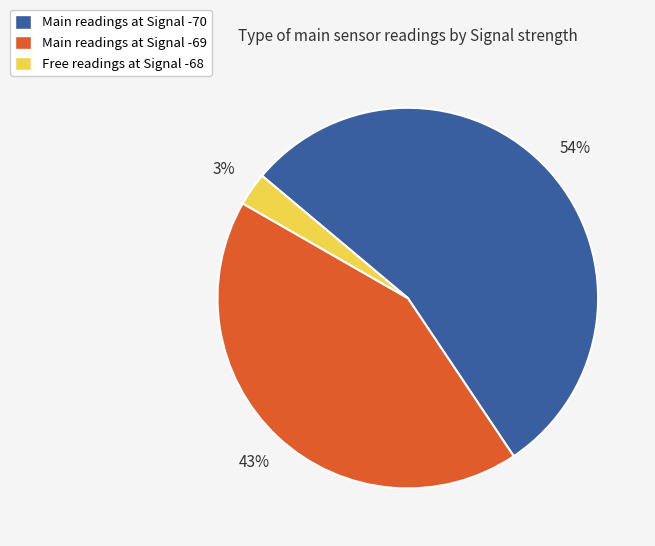

To the nearest percent, what portion does Main readings at Signal -70 represent?

54%